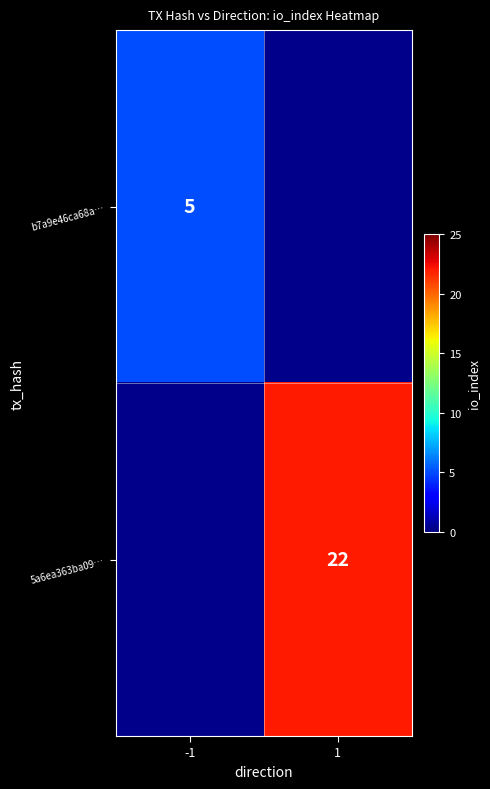

The value of 5a6ea363ba09… at 1 is 32. True or false?

False